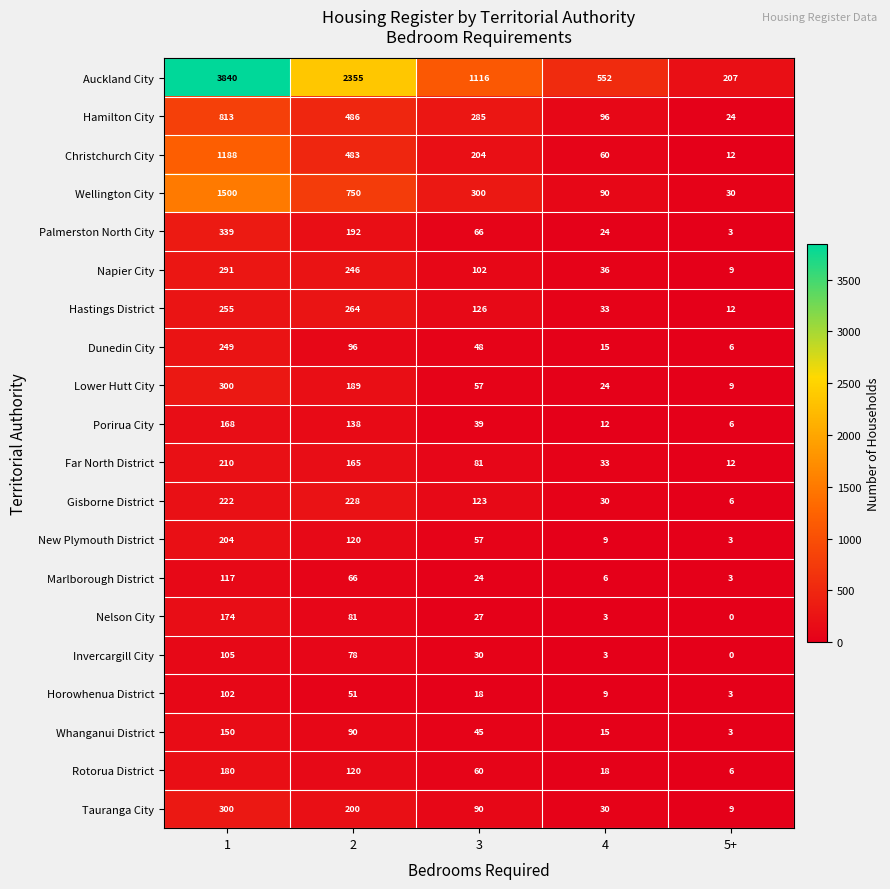

What is the spread (max minus min) of values at 2?

2304